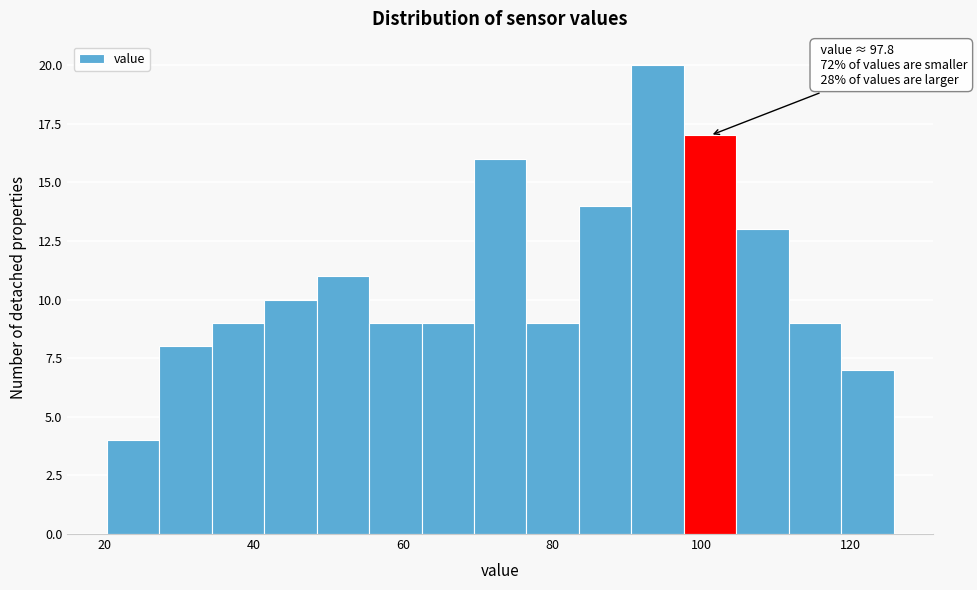

Read against the x-axis, roughly where is the centre of the tallest bar?

94